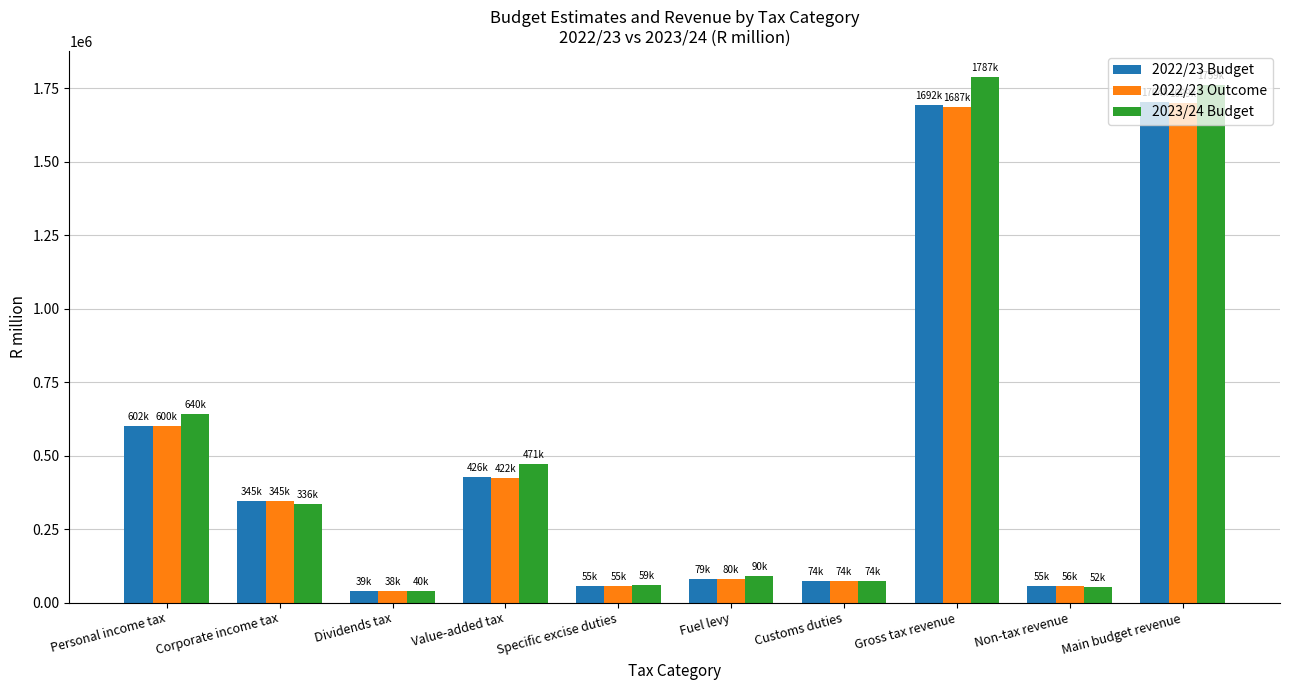

What is the difference between the highest and lowest values at Gross tax revenue?

100759.1